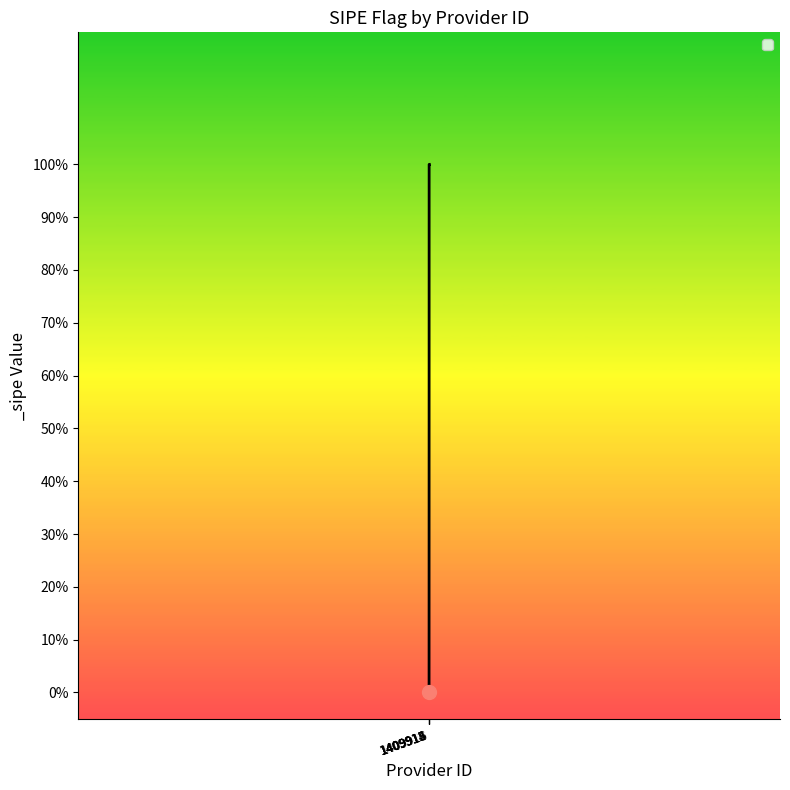

What is the difference between the maximum and minimum values?

1